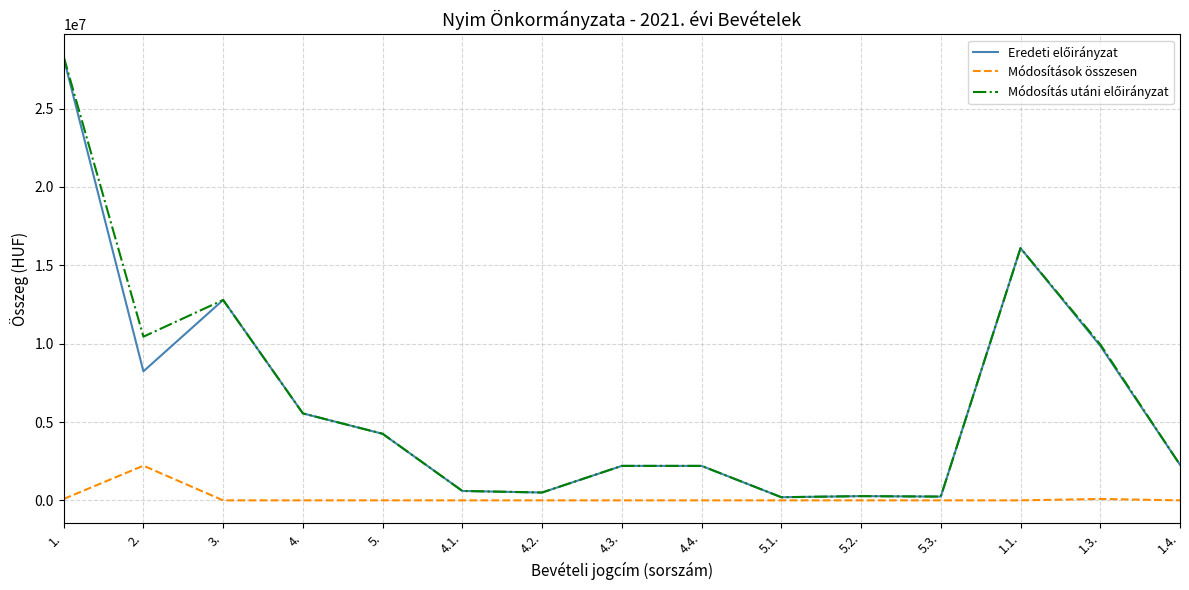

At which category is the sum across all series the highest?

1.